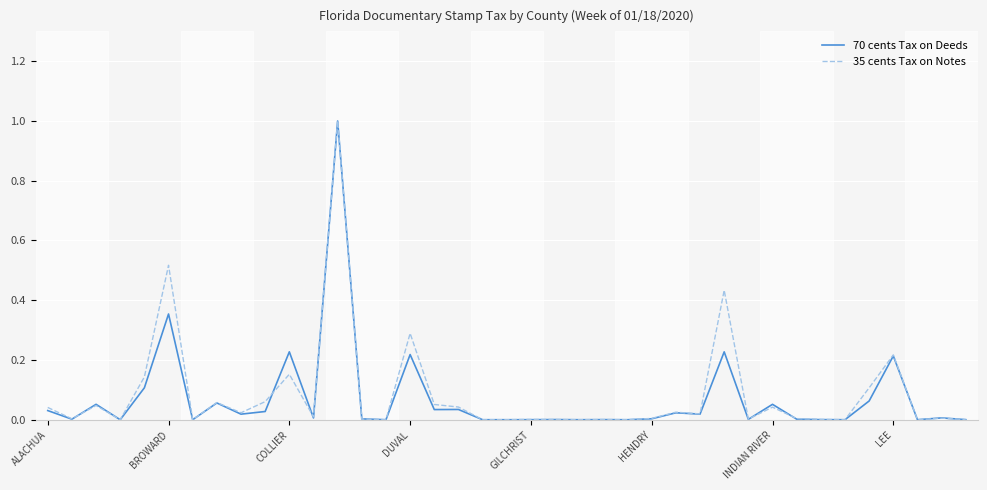

What is the maximum value shown in the chart?

1.0